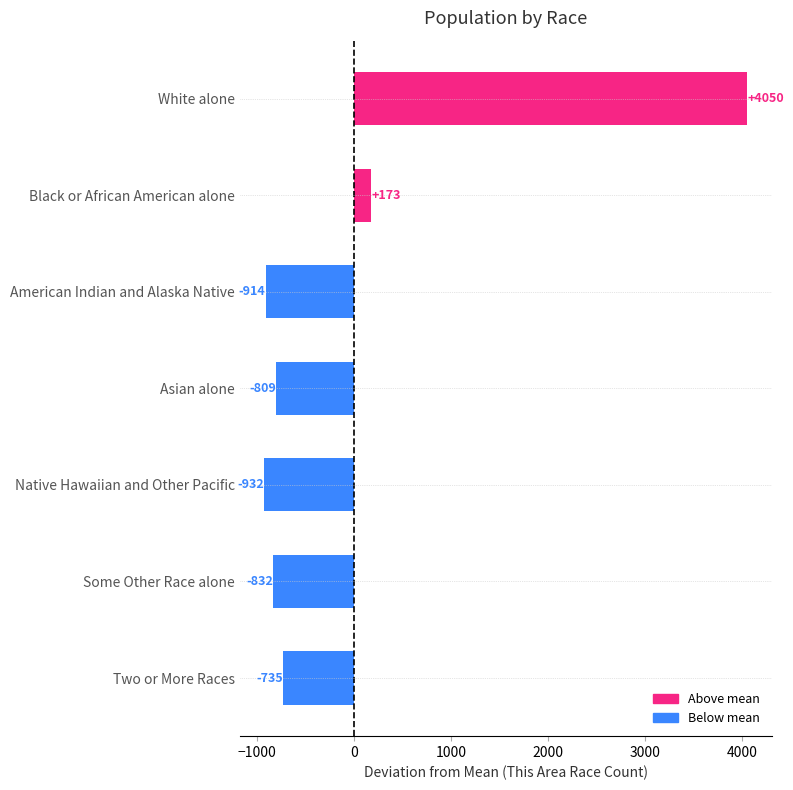

How many distinct data groups are displayed?

1